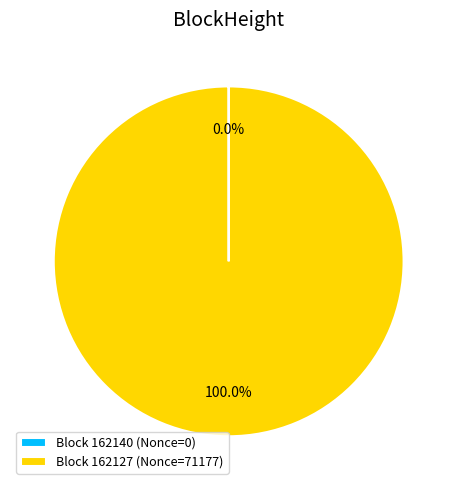

What is the largest slice in the pie chart?

Block 162127 (Nonce=71177)